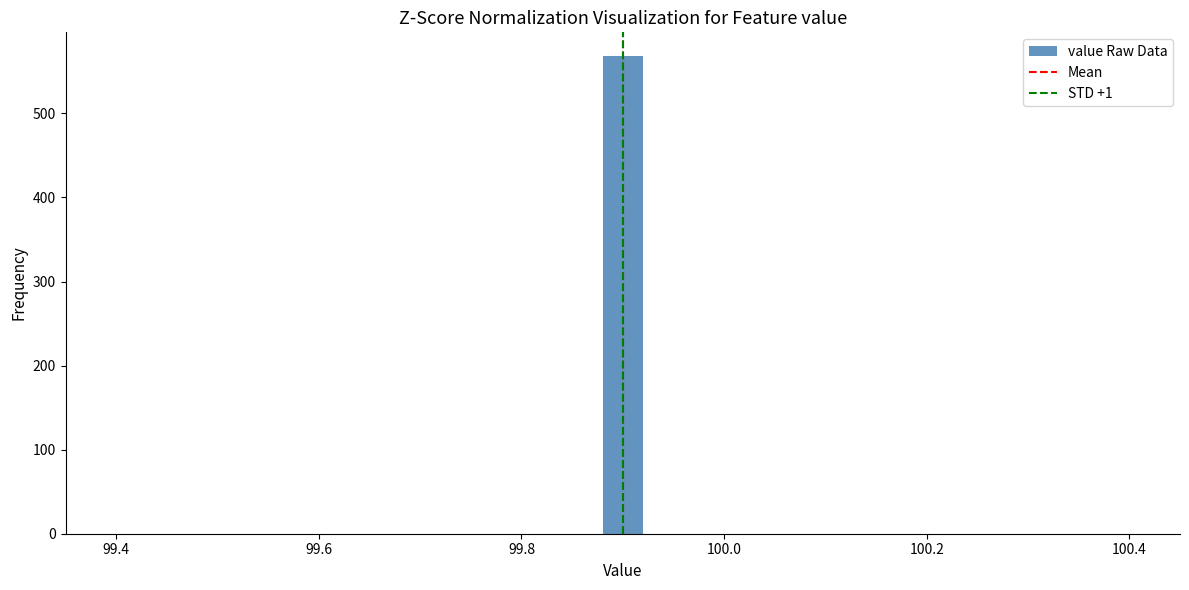

Around what value on the x-axis is the tallest bar? Give the approximate position of its centre, as read against the axis.

99.90